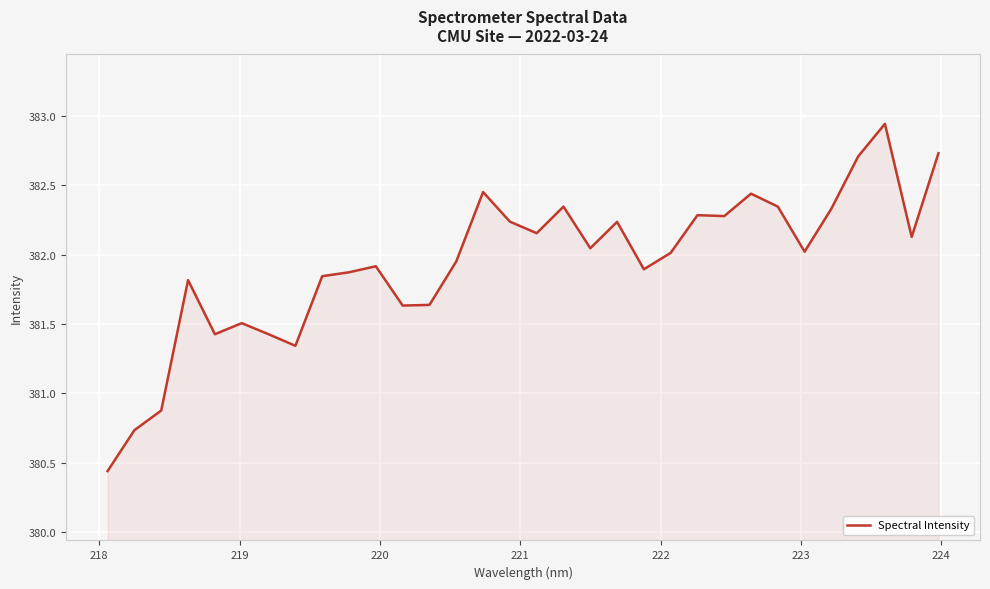

What is the difference between the maximum and minimum values?

2.5